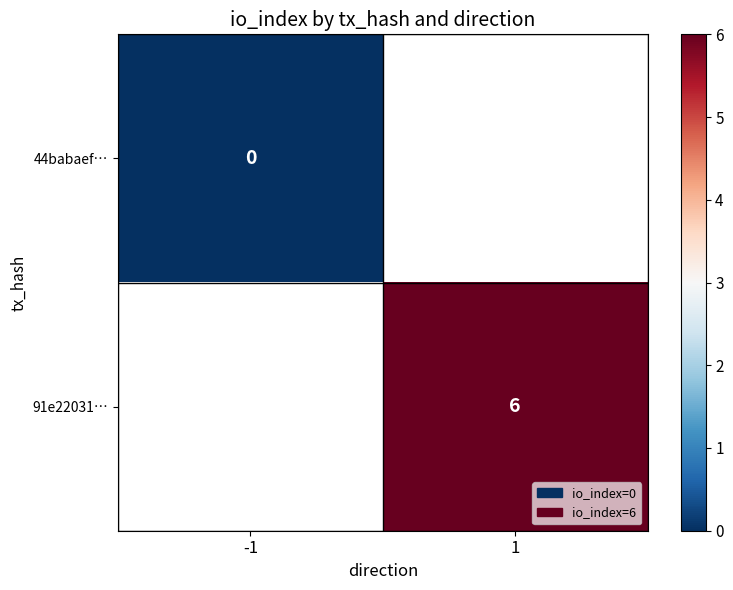

Is the value of 44babaef… at -1 greater than the value of 91e22031… at 1?

No